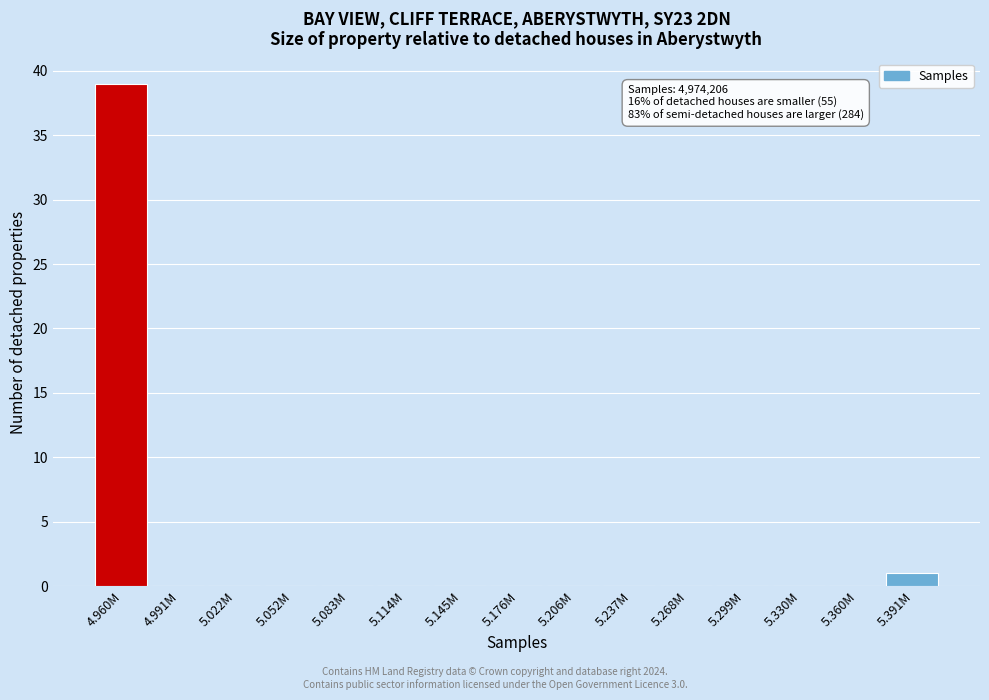

Reading left to right, extract all data points from this chart.

4.960M=39	4.991M=0	5.022M=0	5.052M=0	5.083M=0	5.114M=0	5.145M=0	5.176M=0	5.206M=0	5.237M=0	5.268M=0	5.299M=0	5.330M=0	5.360M=0	5.391M=1